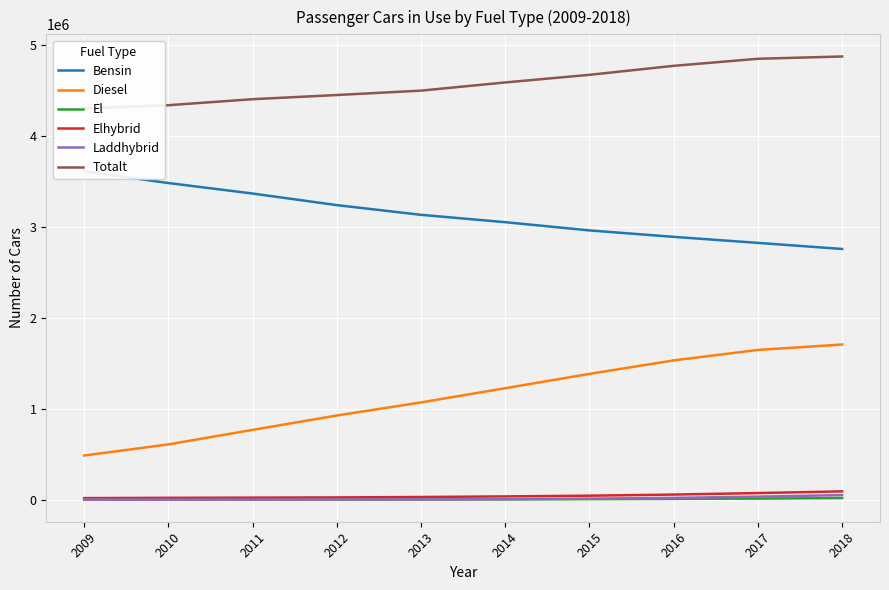

Which has a higher value, 2016 or 2013?

2013